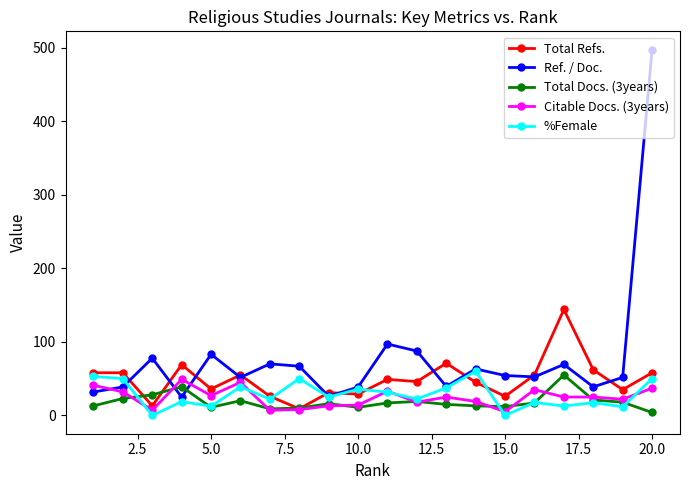

True or false: %Female has more than 2 interior local peaks.

True